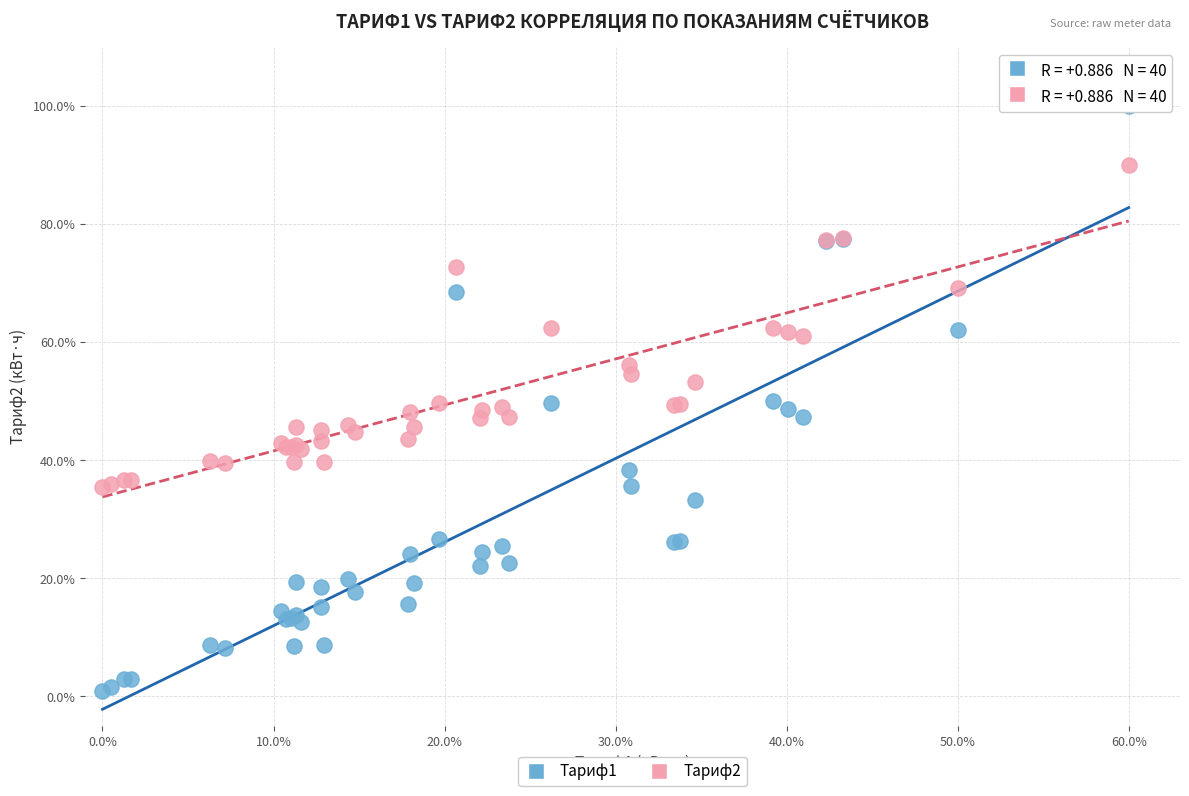

Which series has the widest spread of Y values?

Тариф1